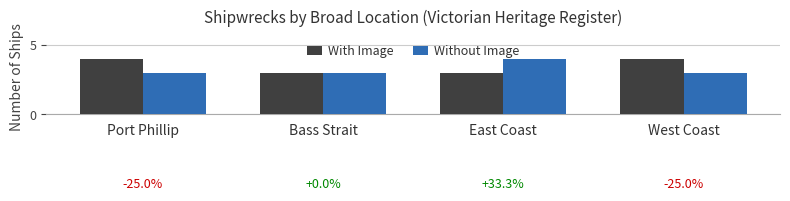

Are the bars horizontal?

No